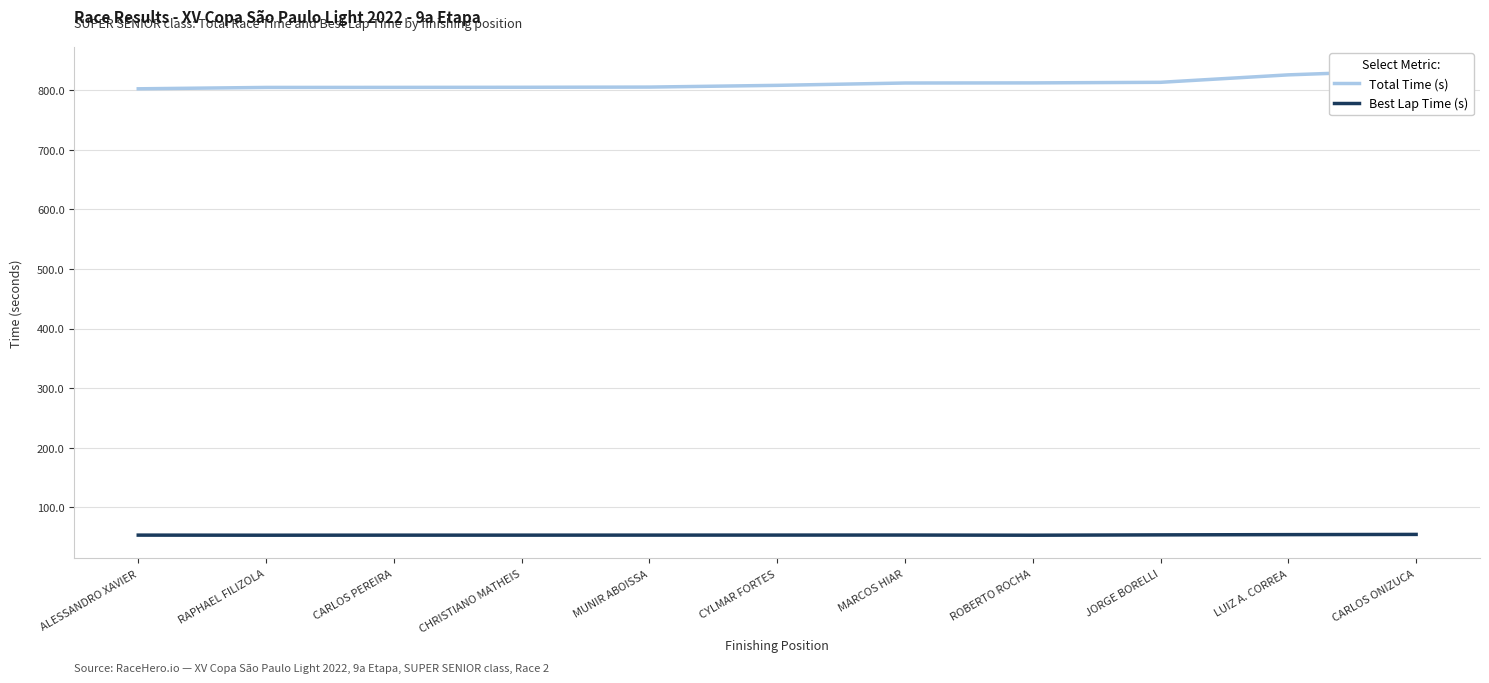

List the series in order of their overall mean, highest first.

Total Time (s), Best Lap Time (s)